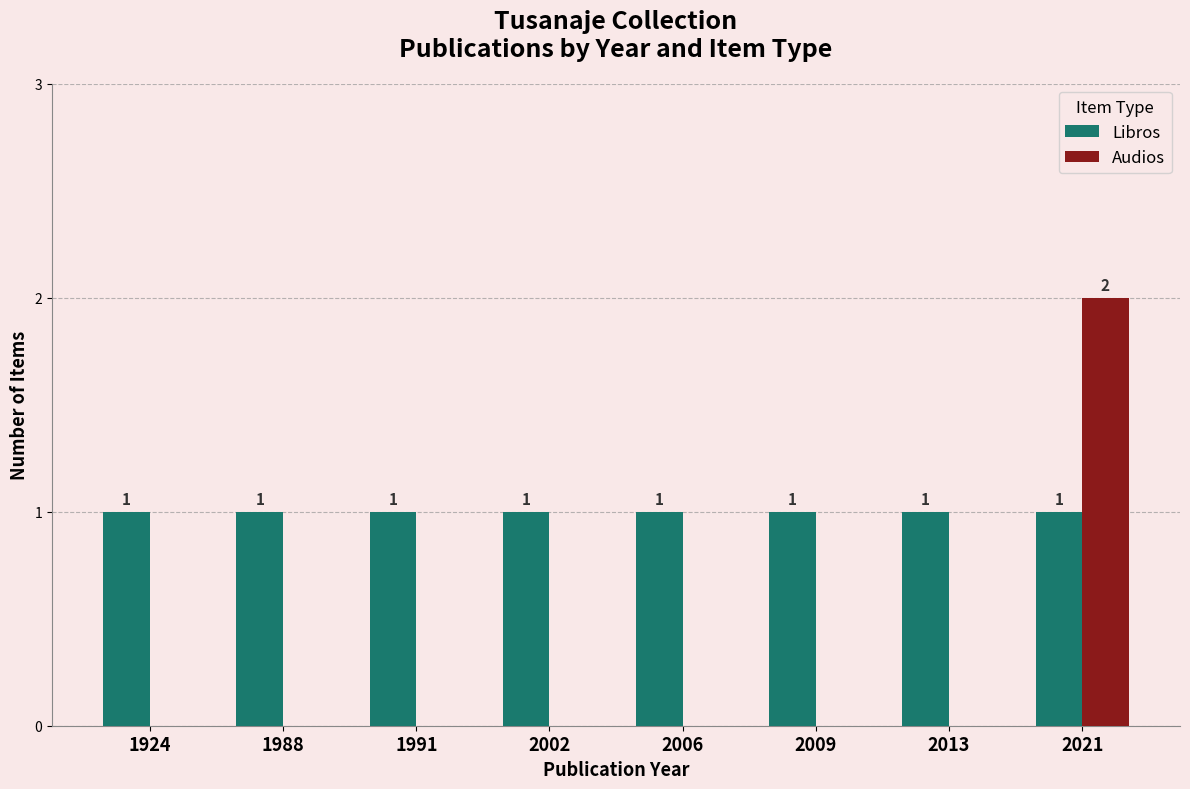

Which series has the widest spread of values?

Audios